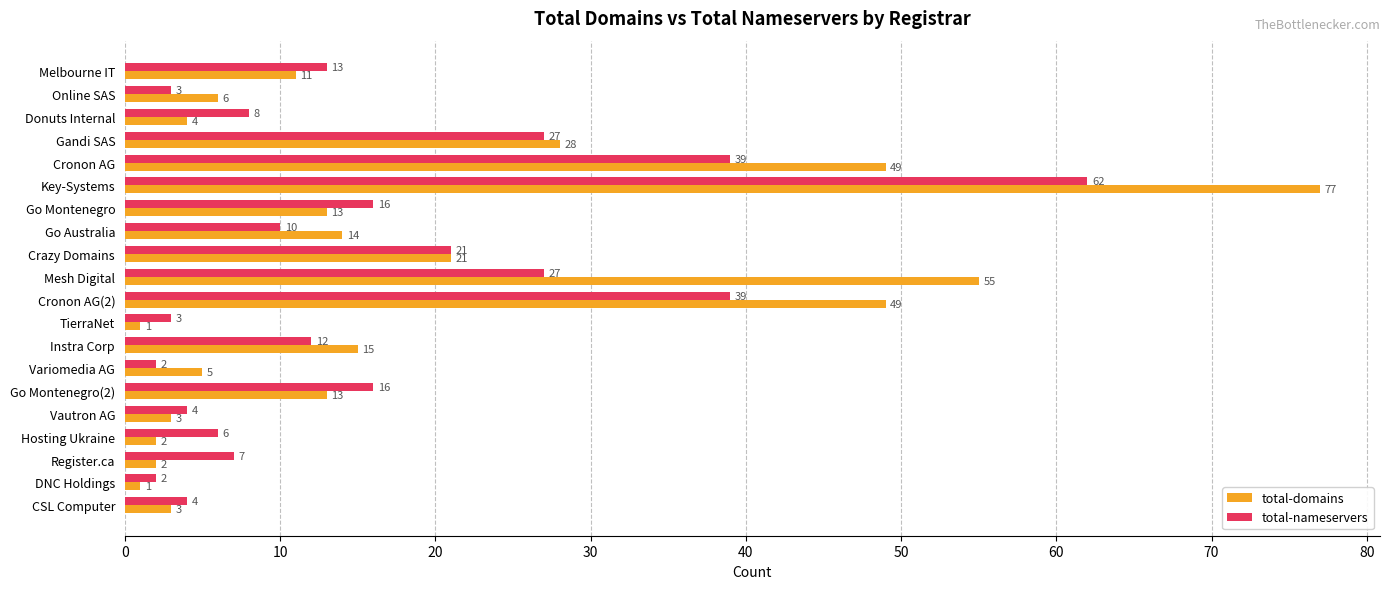

Which category has the highest value in the total-domains series?

Key-Systems